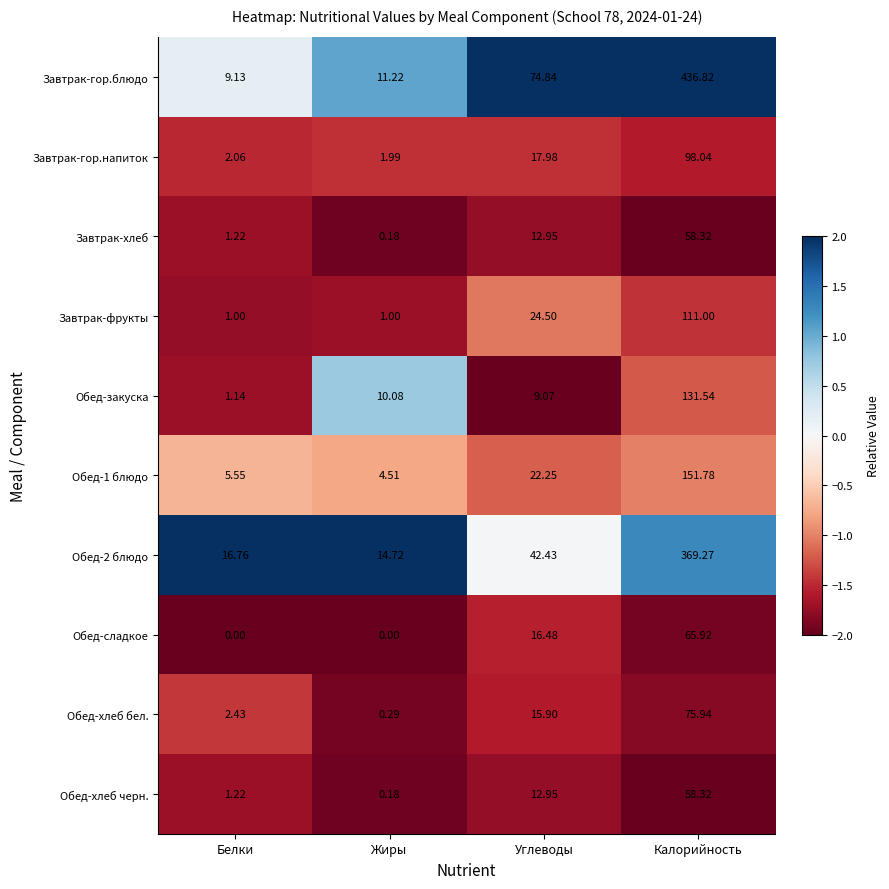

Rank the categories by Обед-хлеб бел. value from highest to lowest.

Калорийность, Углеводы, Белки, Жиры